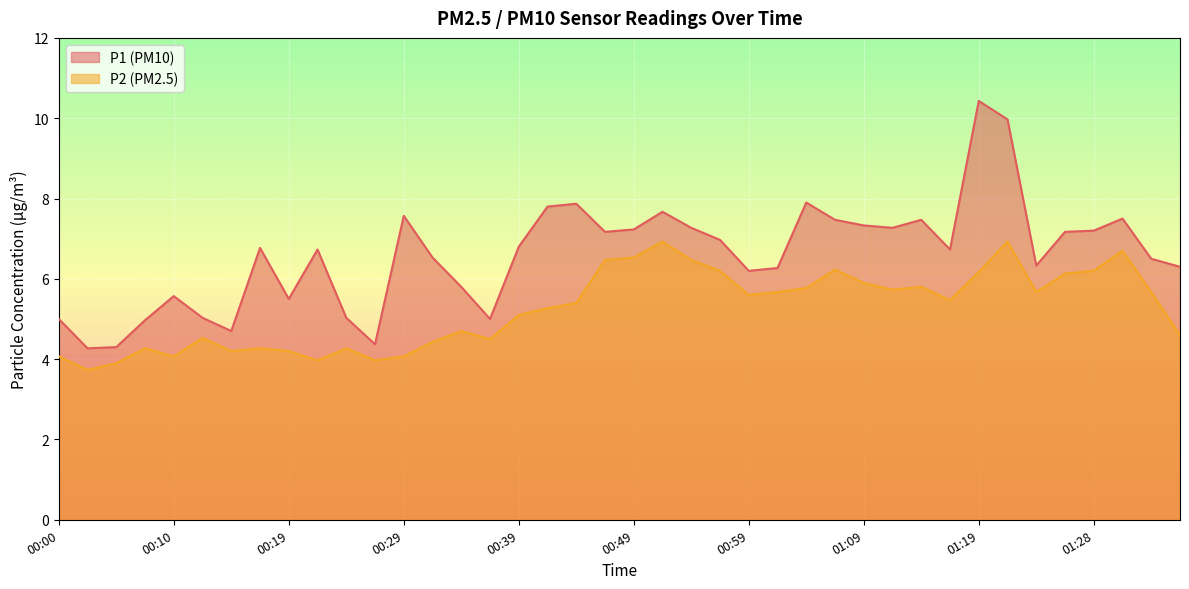

True or false: P2 and P1 intersect in this chart.

False